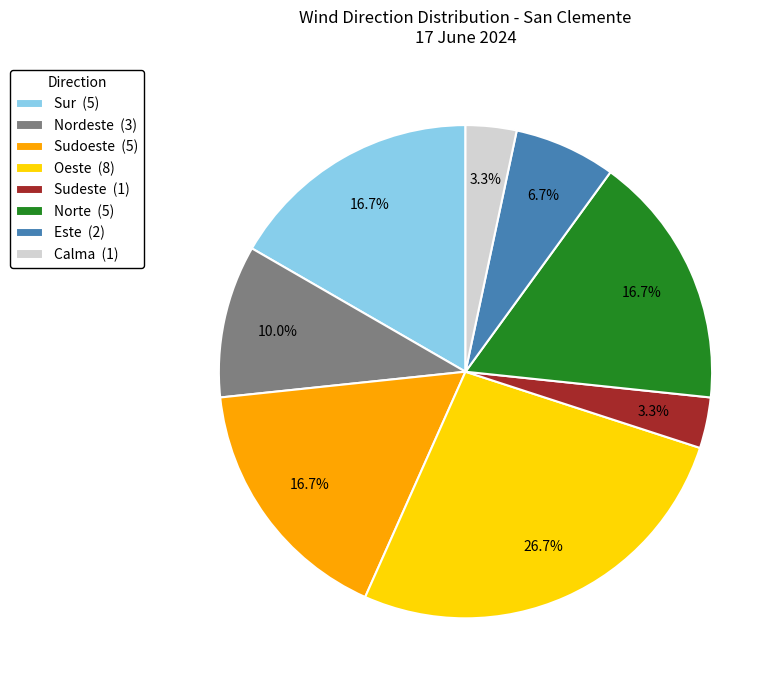

Is Sudoeste (5) the majority of the pie?

No